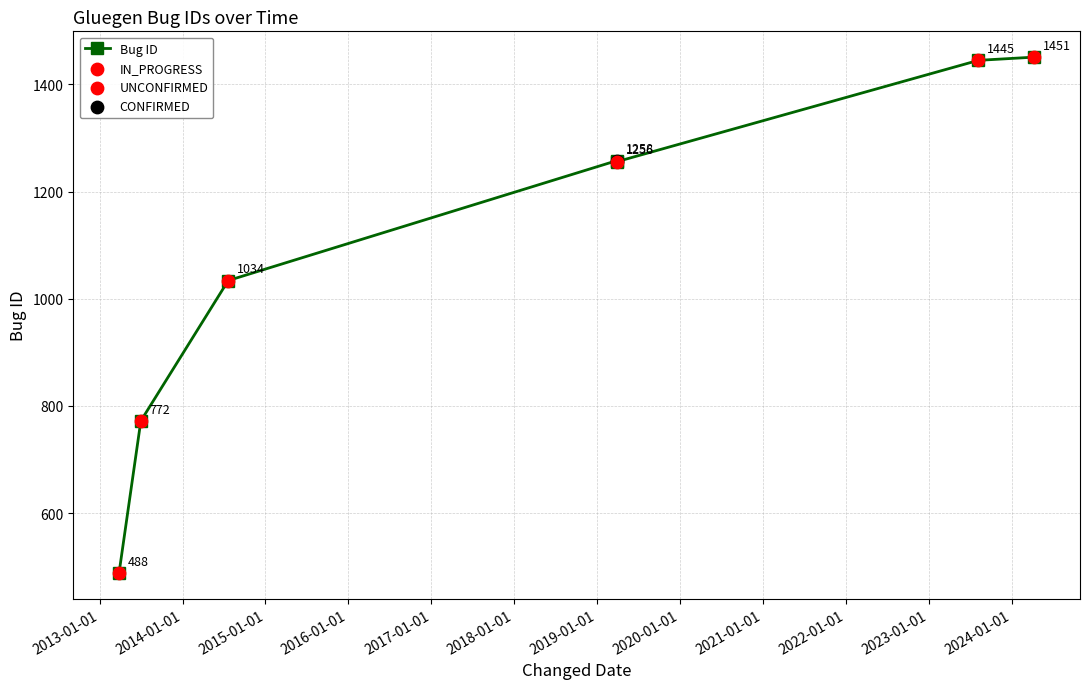

Approximately how many times larger is the value at 2013-01-01 compared to 2018-01-01?

0.5